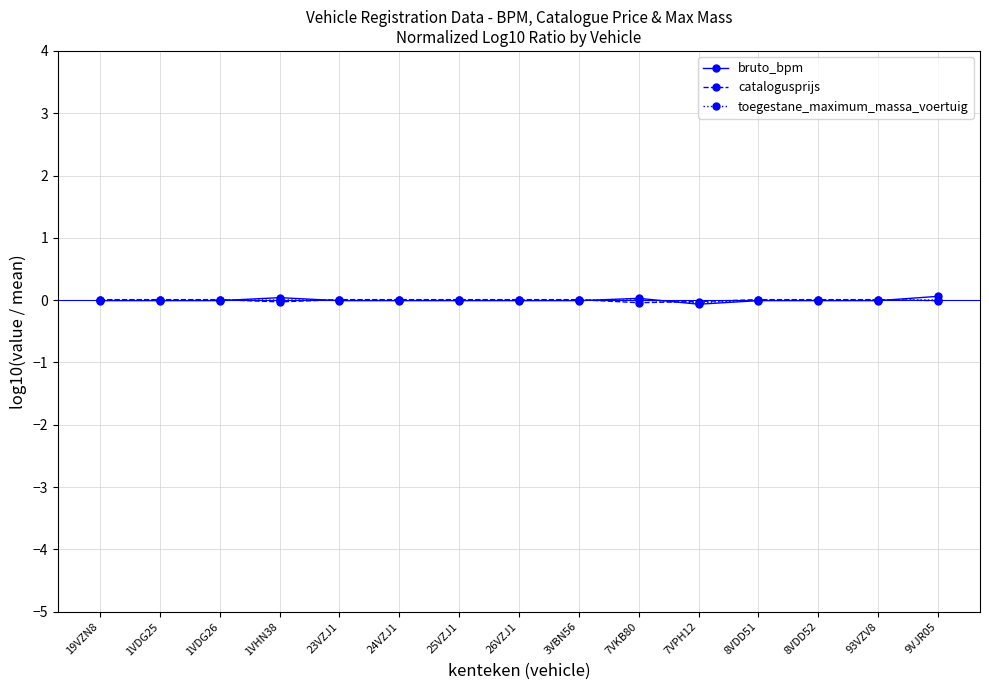

The bruto_bpm series shows -0.0 at 1VDG26. True or false?

True